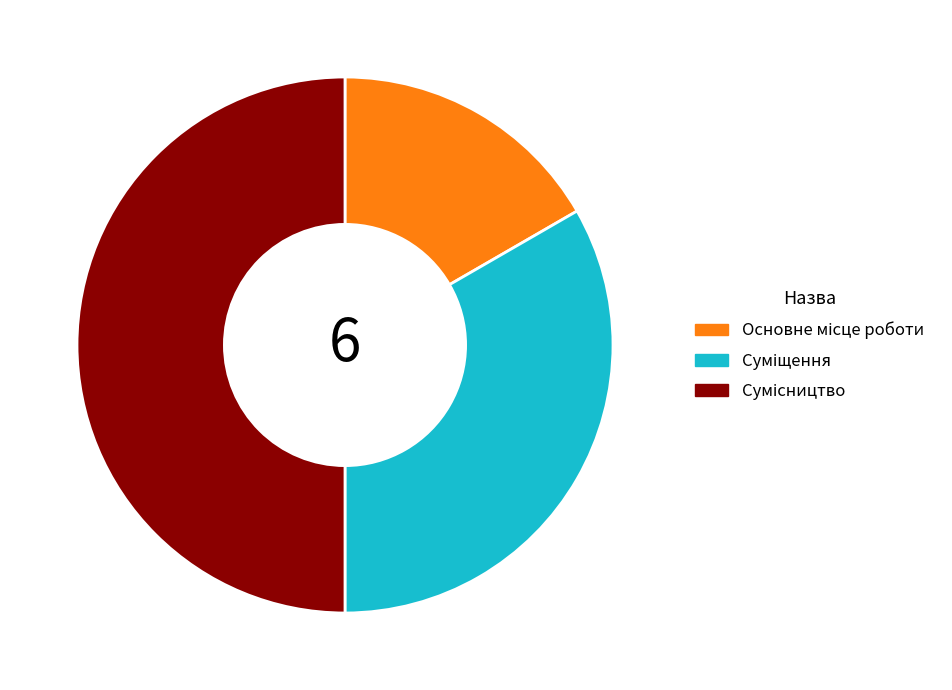

Count the number of slices in the pie.

3